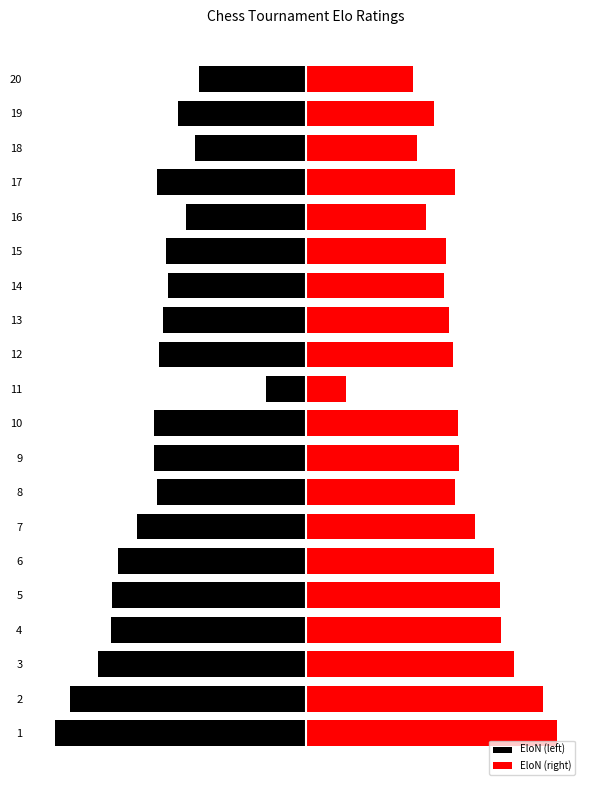

What is the average value of the EloN (right) series?

342